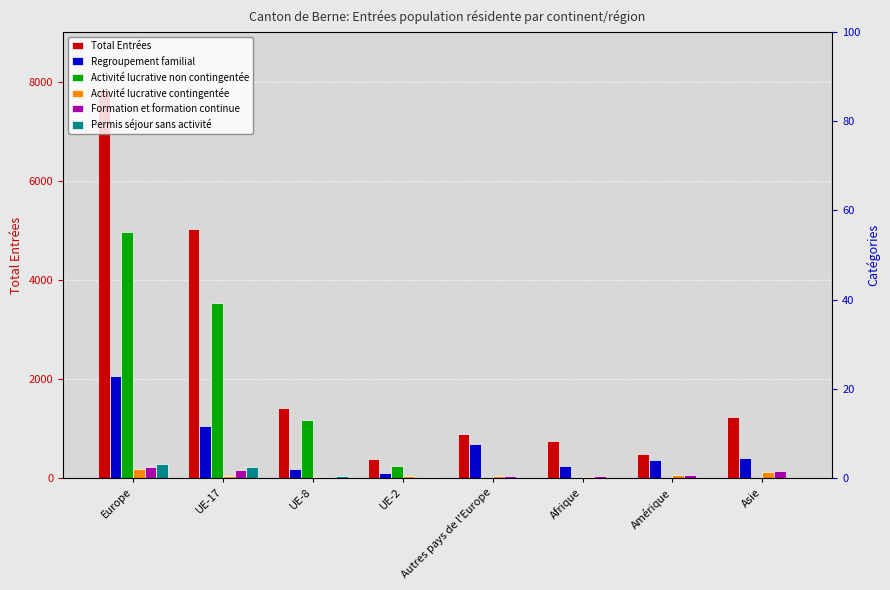

At Autres pays de l'Europe, list the series in order from smallest to largest.

Activité lucrative non contingentée, Permis séjour sans activité, Activité lucrative contingentée, Formation et formation continue, Regroupement familial, Total Entrées